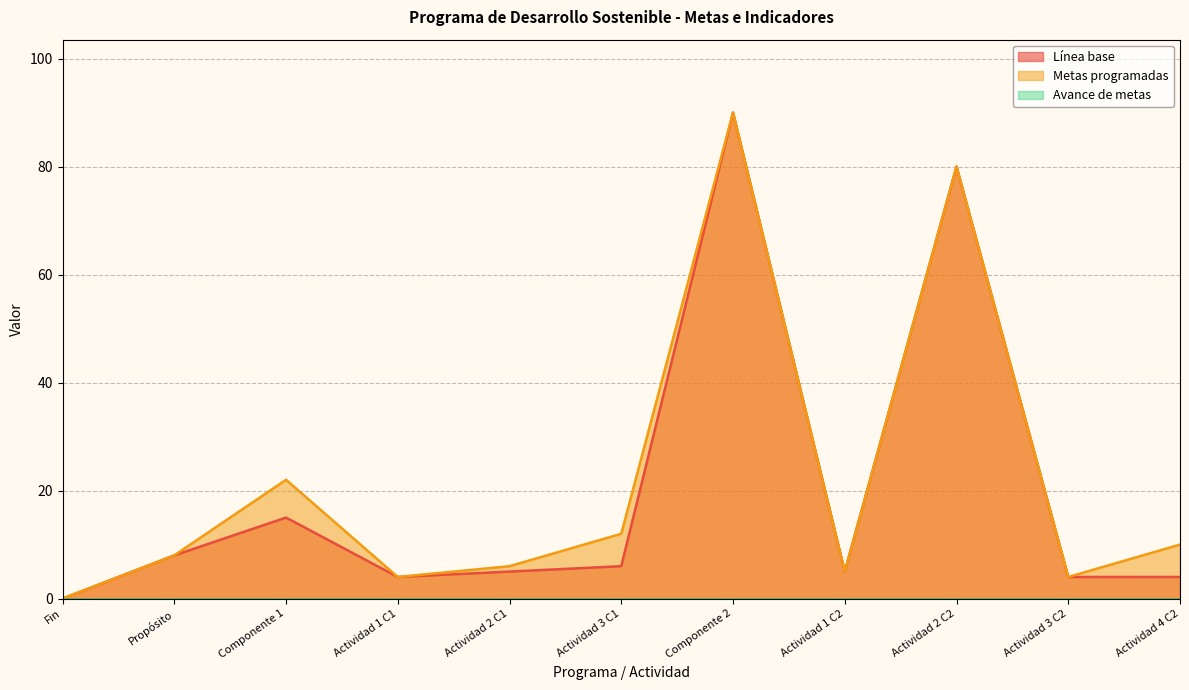

Which category has the highest value in the Metas programadas series?

Componente 2